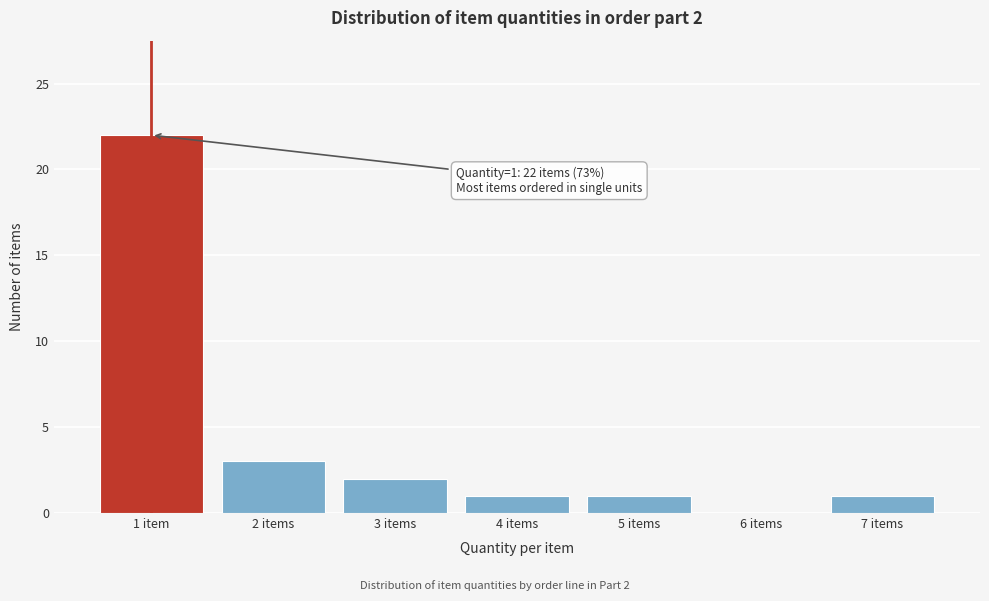

Reading right to left, transcribe all the data shown in this chart.

7 items=1	6 items=0	5 items=1	4 items=1	3 items=2	2 items=3	1 item=22